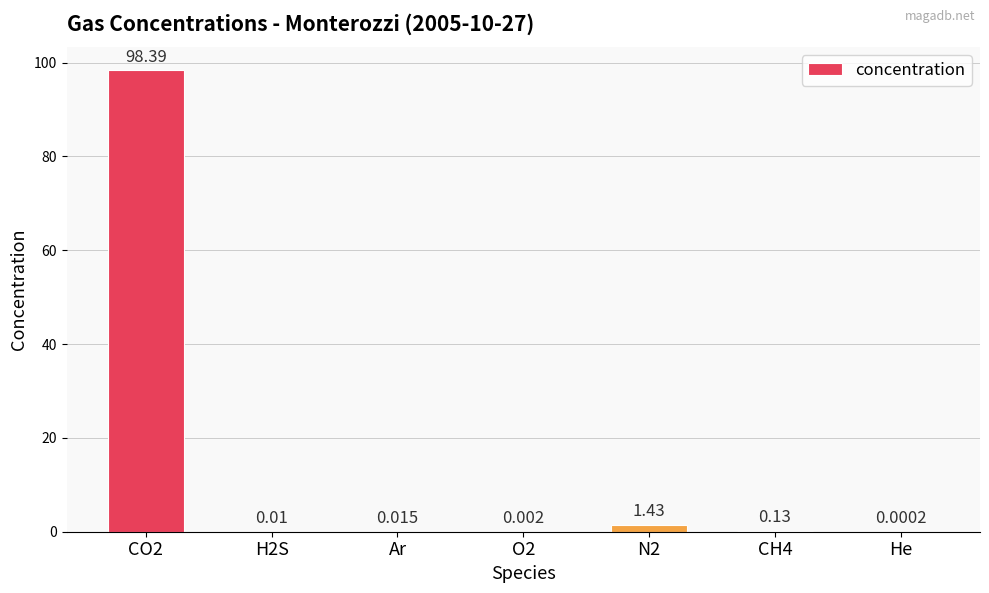

How many series are shown in this chart?

1